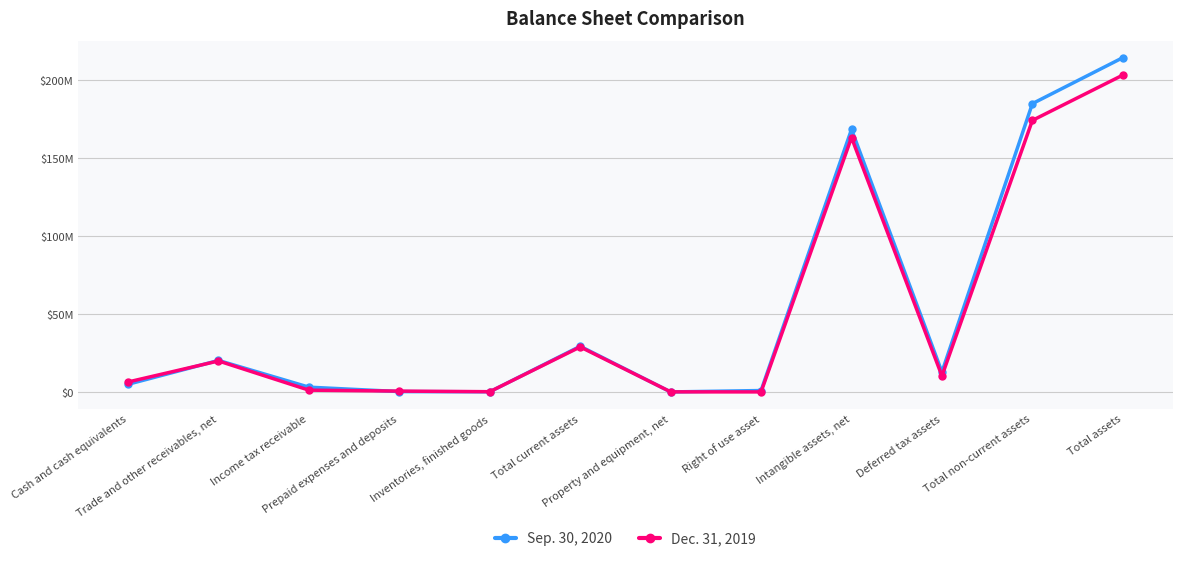

Does the chart have visible grid lines?

Yes